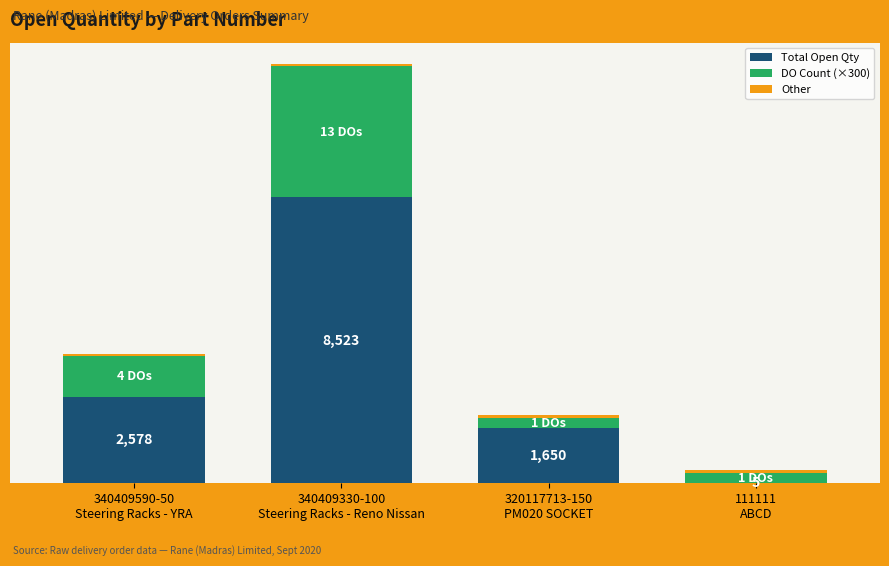

Which series has the largest range (max minus min)?

Total Open Qty